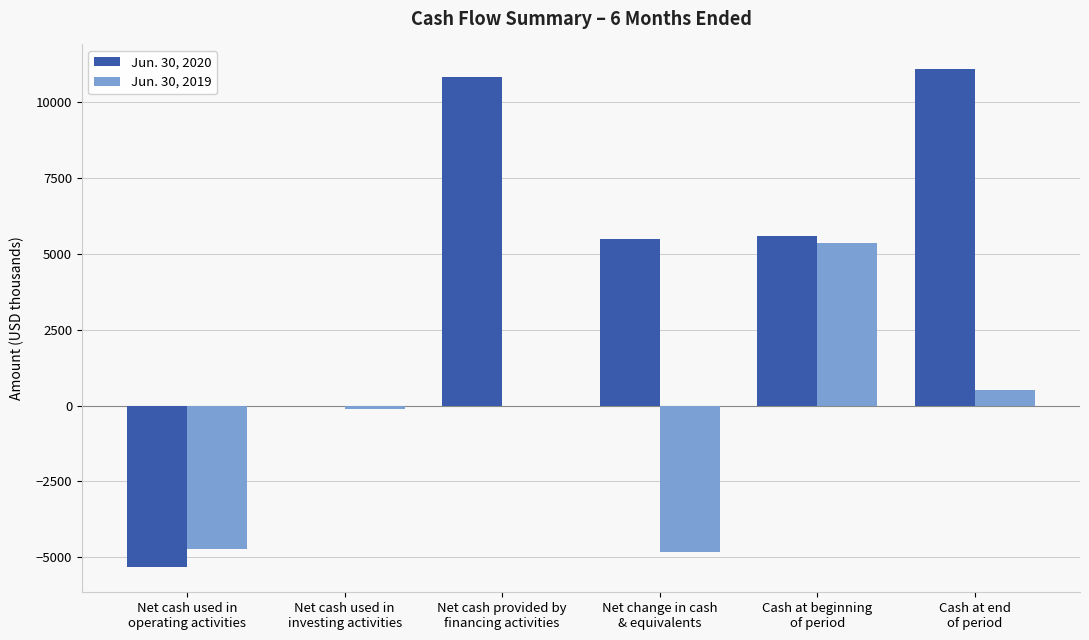

Which series has the largest range (max minus min)?

Jun. 30, 2020